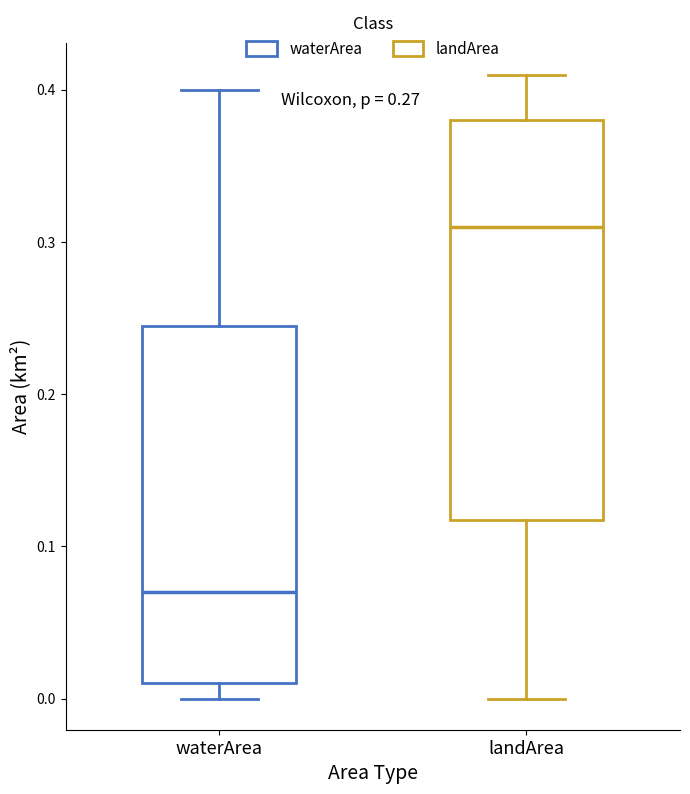

Where is the lower edge of the box for waterArea on the y-axis? The values are not printed on the chart, so give them approximately, as read against the axis.

0.01